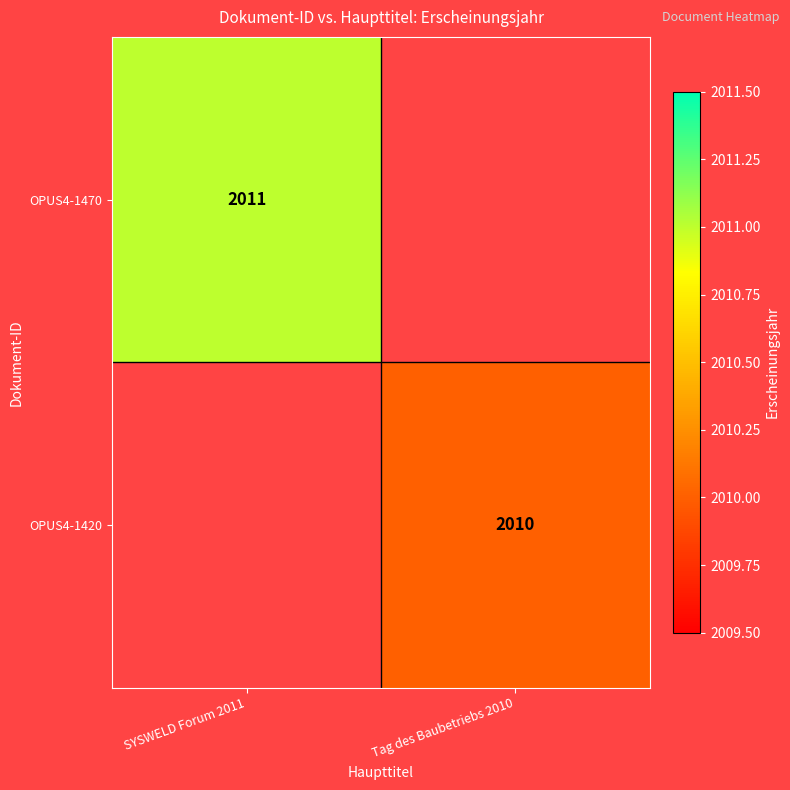

At how many categories does at least one series exceed 1850?

2